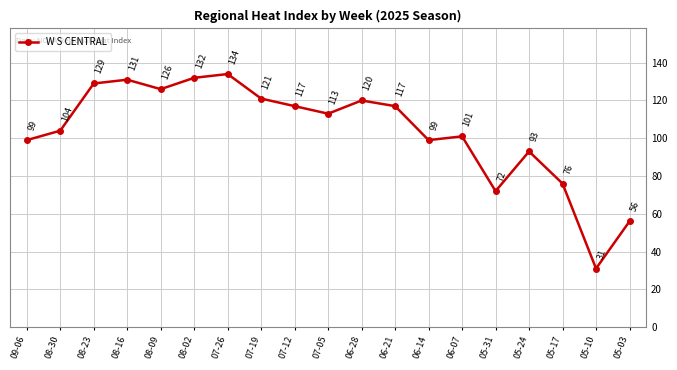

At which label does the data first exceed 113?

08-23